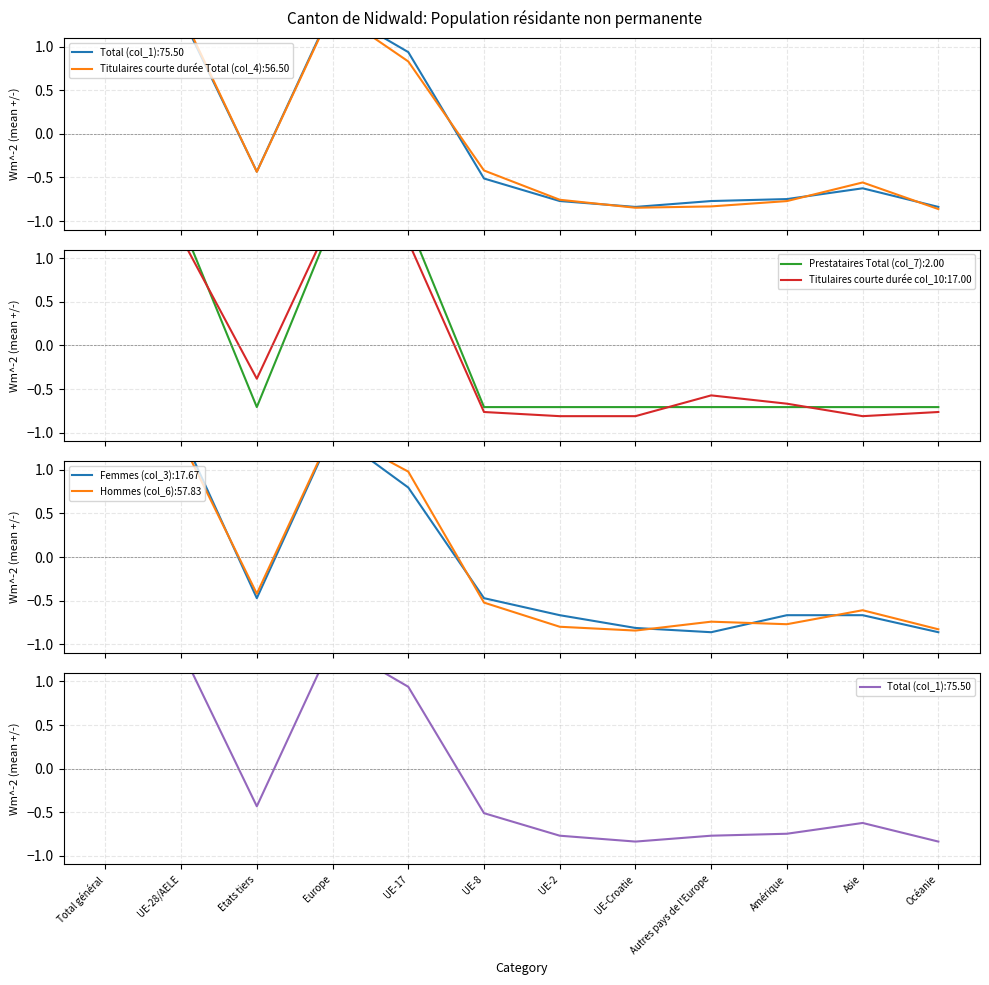

What is the difference between the maximum and minimum values in the Prestataires Total (col_7) series?

2.1